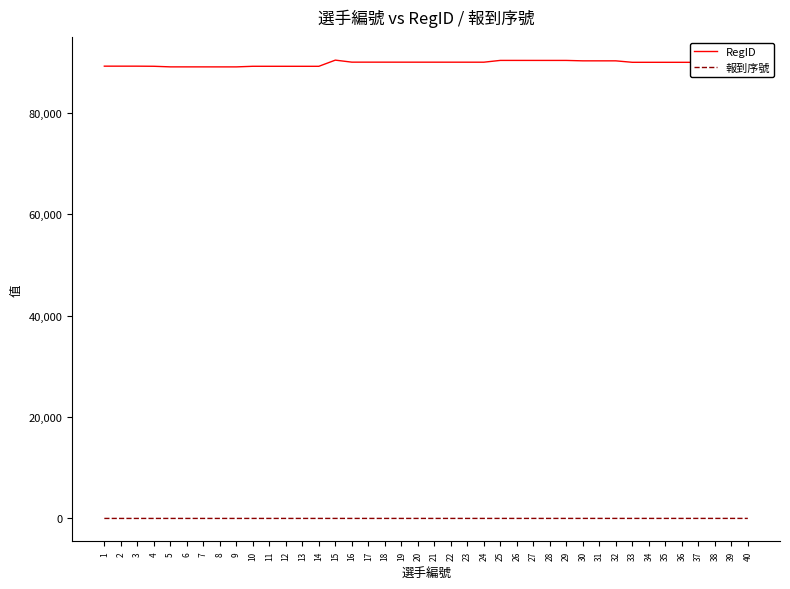

At 8, list the series in order from smallest to largest.

報到序號, RegID